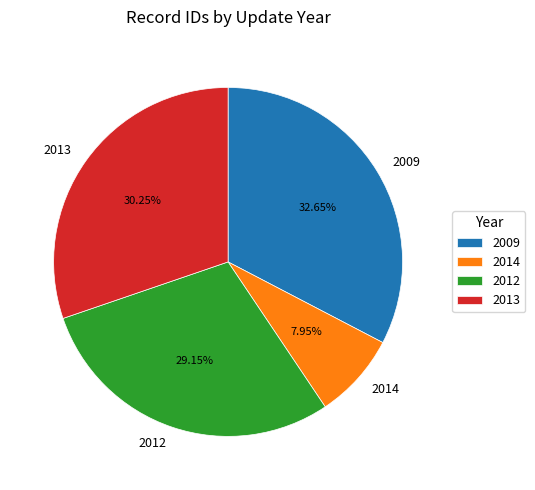

Is there any slice that represents more than half of the pie?

No